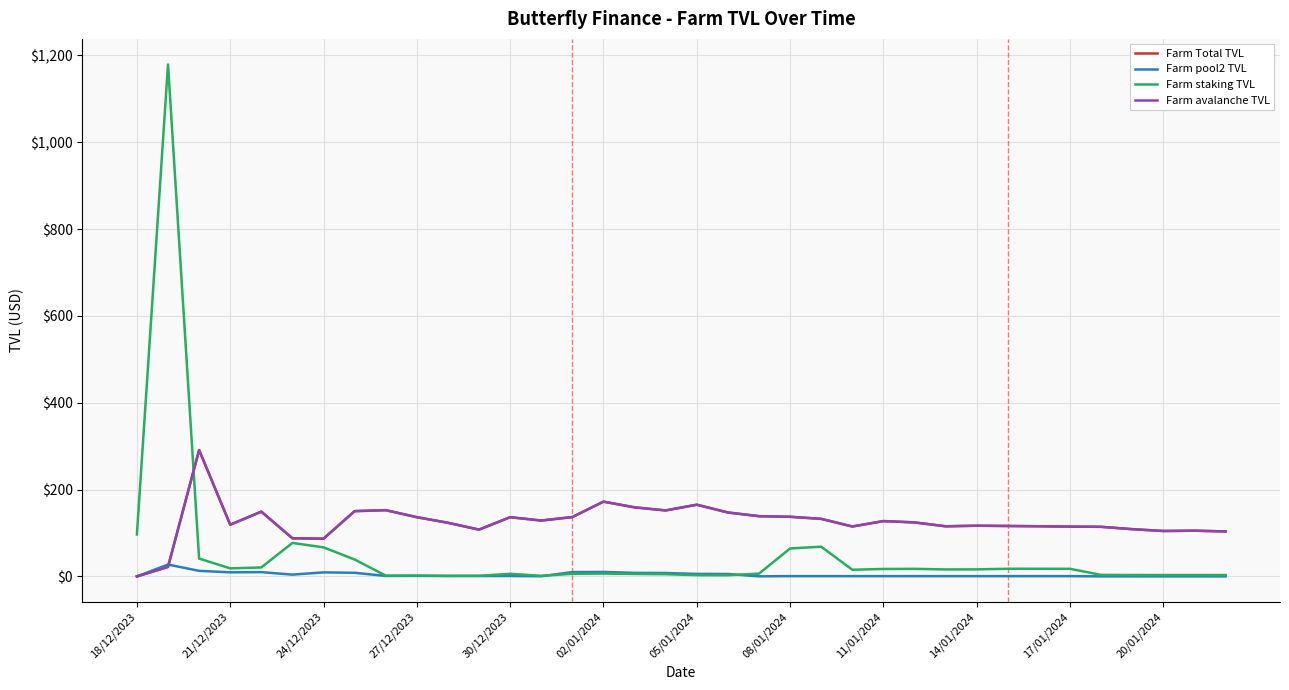

Is this an area chart (filled region under the line)?

No